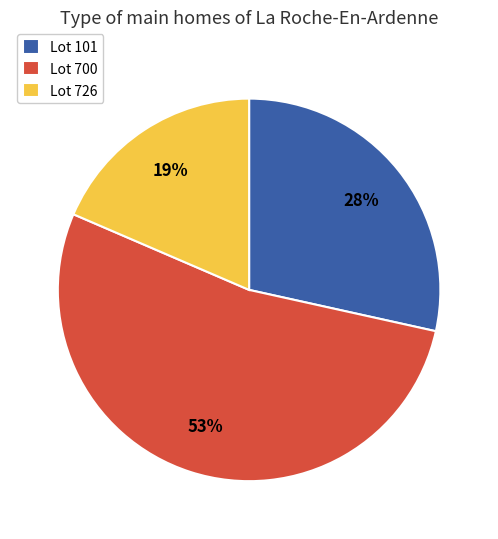

Between Lot 101 and Lot 726, which is larger?

Lot 101